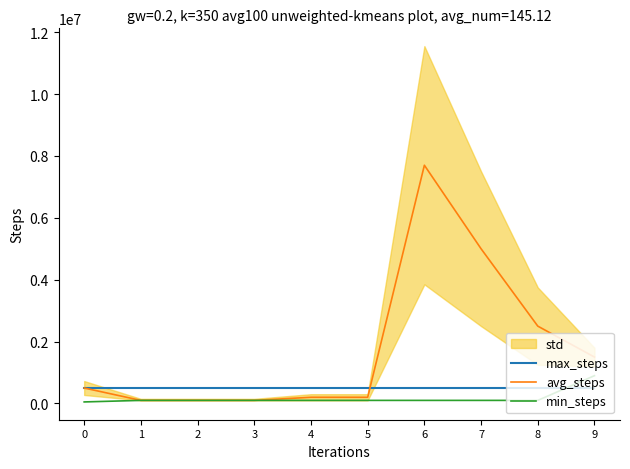

Reading left to right, extract all data points from this chart.

max_steps: 500000	500000	500000	500000	500000	500000	500000	500000	500000	500000
avg_steps: 500000	100000	100000	100000	200000	200000	7700000	5000000	2500000	1500000
min_steps: 50000	100000	100000	100000	100000	100000	100000	100000	100000	898849